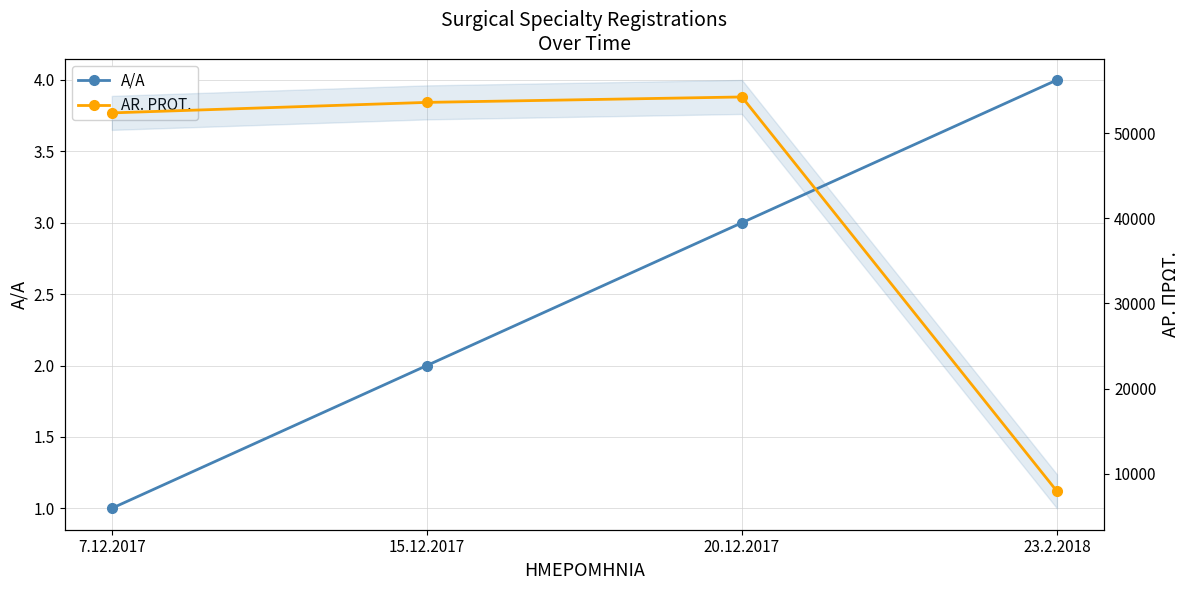

How many lines are shown in the chart?

2